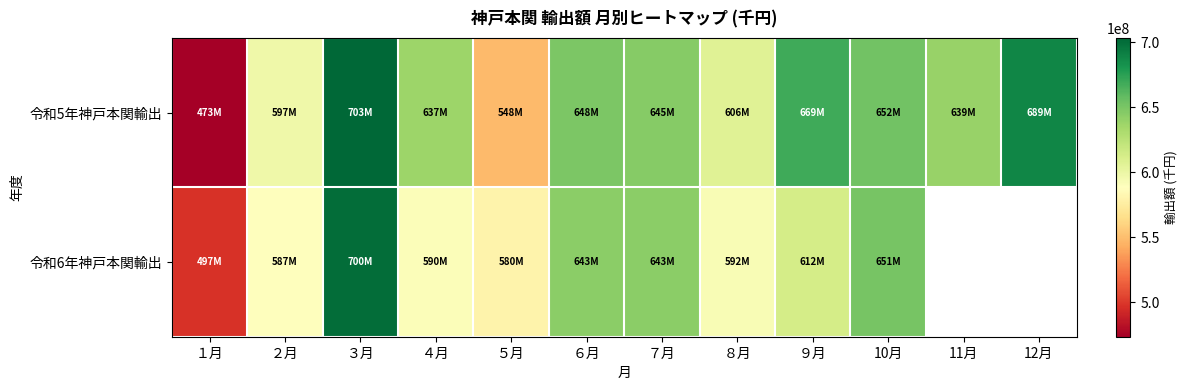

The 令和5年神戸本関輸出 series shows 1161249317.4 at ７月. True or false?

False